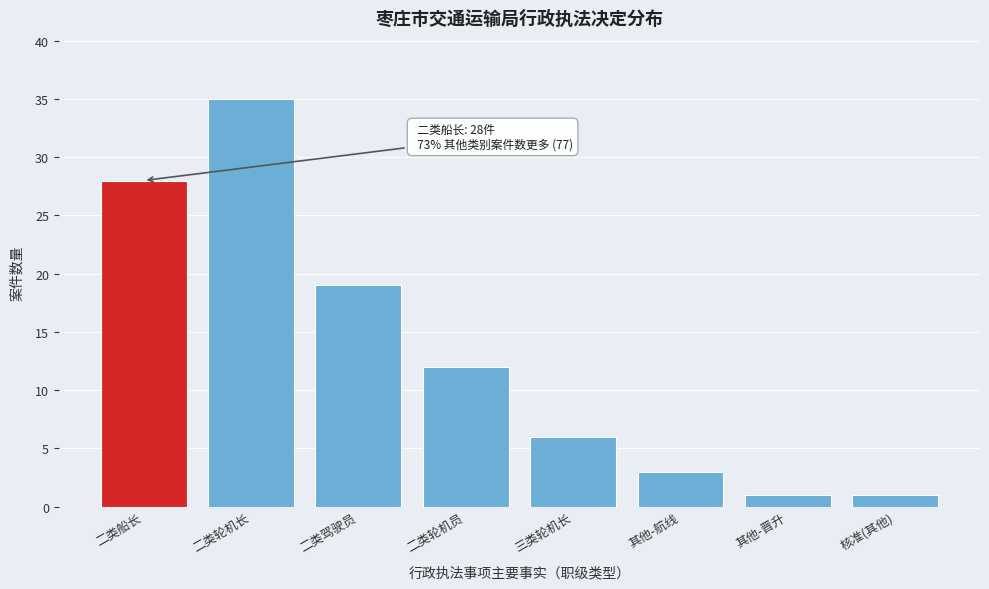

Reading left to right, what are all the values shown in this chart?

二类船长=28	二类轮机长=35	二类驾驶员=19	二类轮机员=12	三类轮机长=6	其他-航线=3	其他-晋升=1	核准(其他)=1